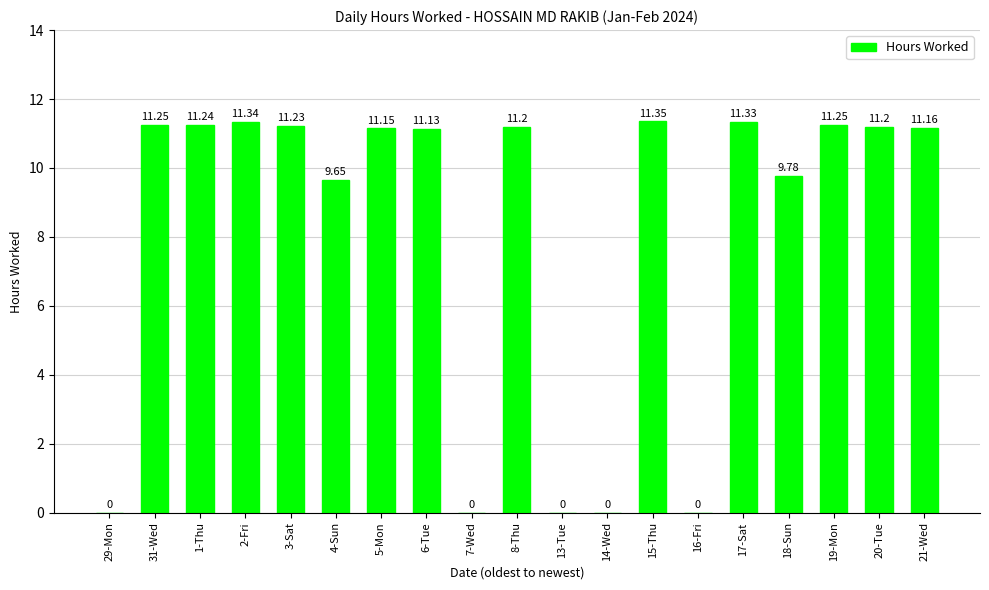

What is the sum of all values?

154.3